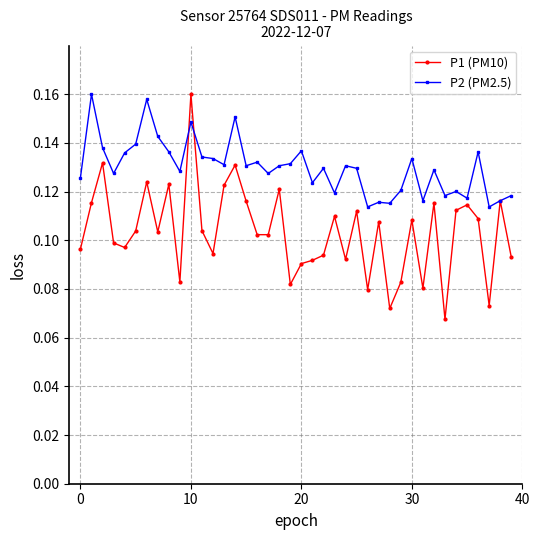

Which series has the widest spread of values?

P1 (PM10)